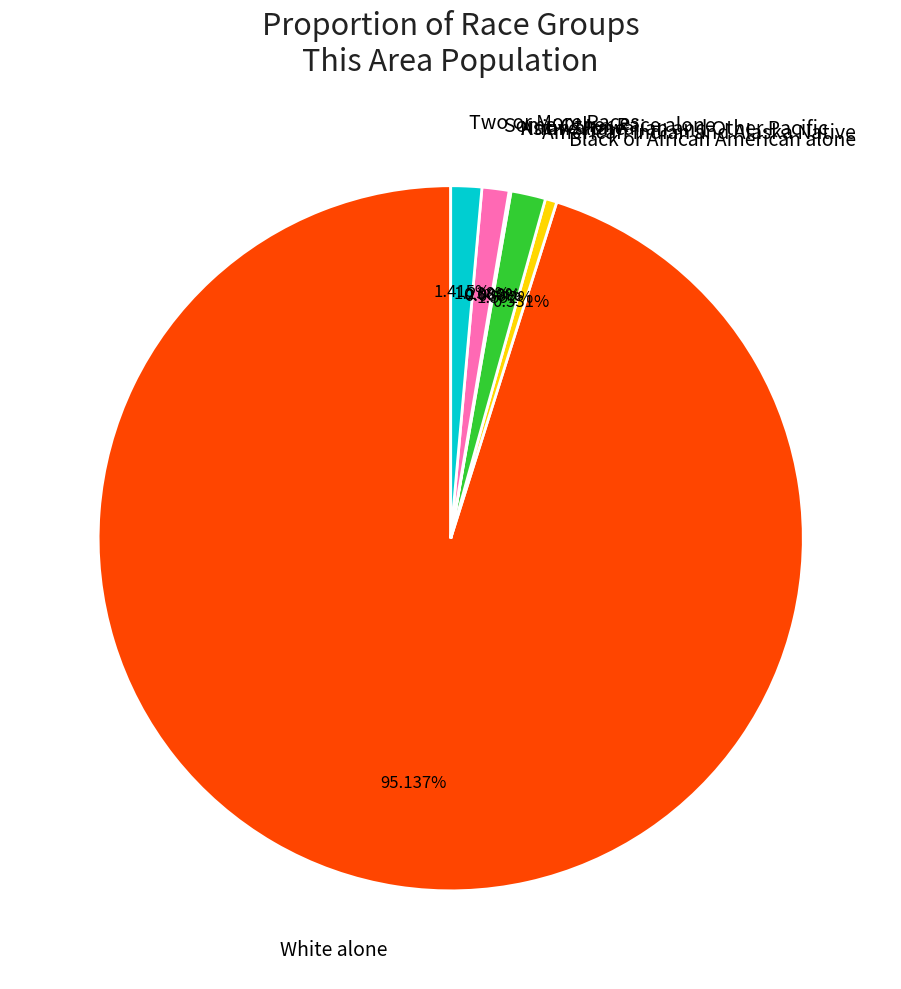

What percentage do White alone and Two or More Races together represent?

96.6%